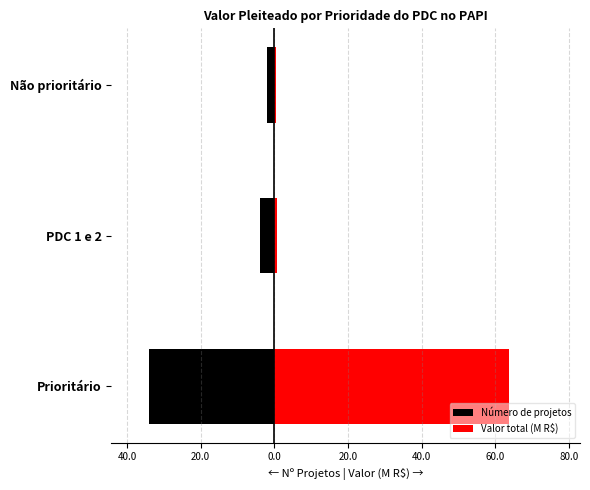

Is it true that Valor total (M R$) equals 63.8 at Prioritário?

True